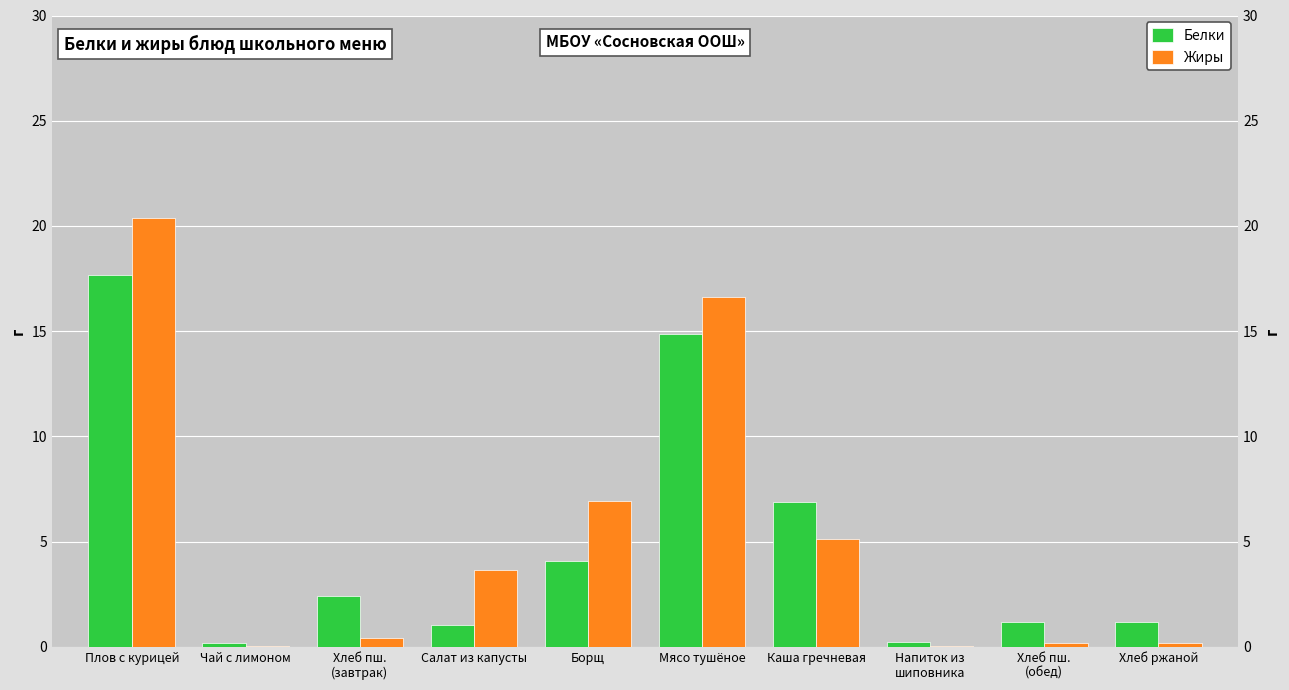

What is the spread (max minus min) of values at Напиток из
шиповника?

0.2